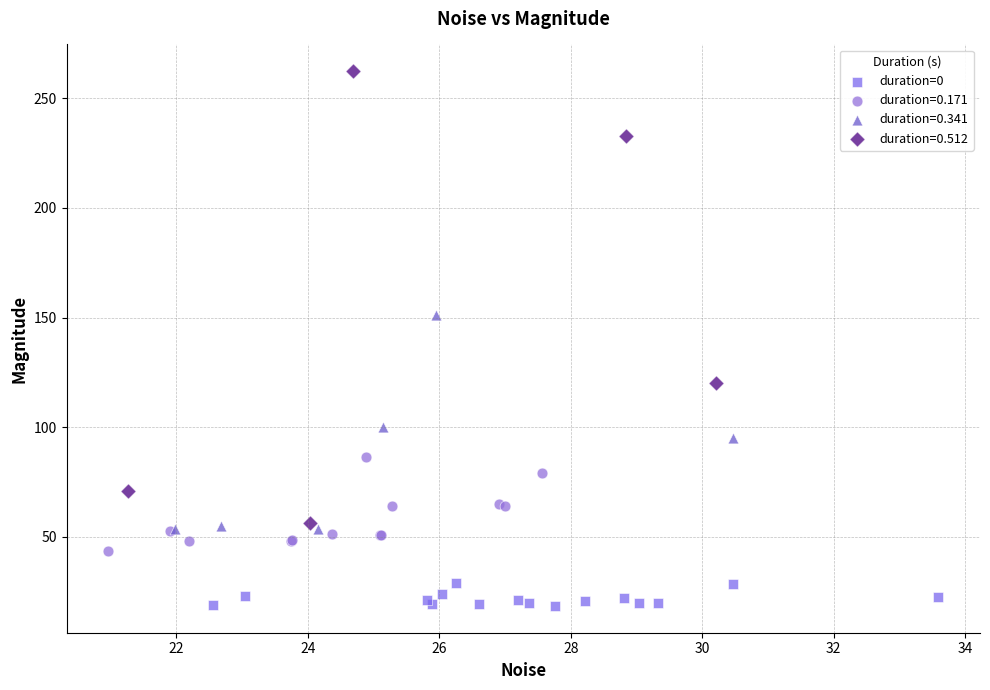

Which series has the largest Y range (max minus min)?

duration=0.512